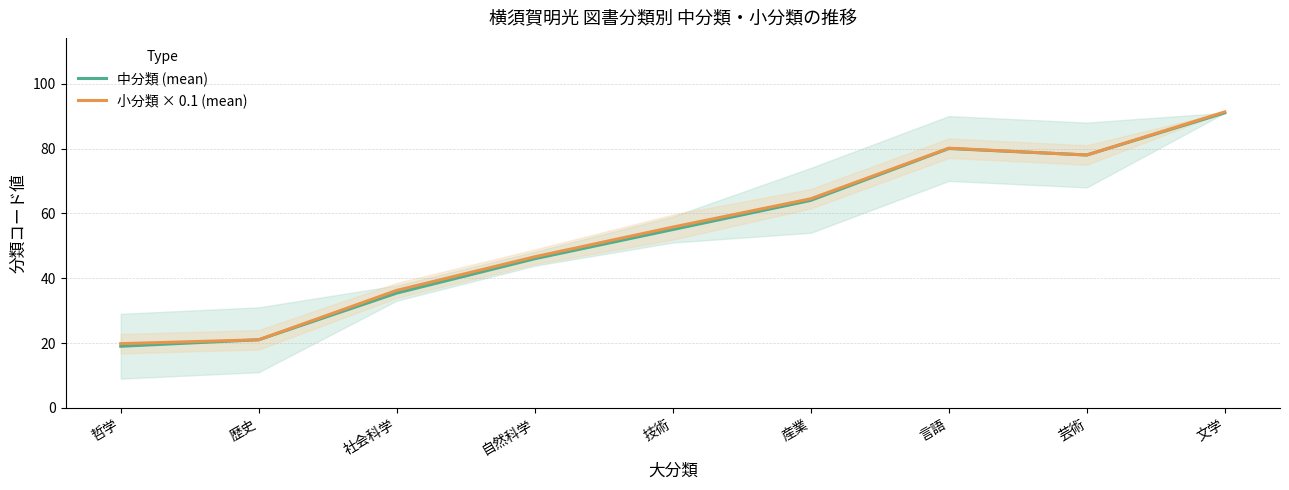

The 小分類 × 0.1 (mean) series shows 65.9 at 自然科学. True or false?

False